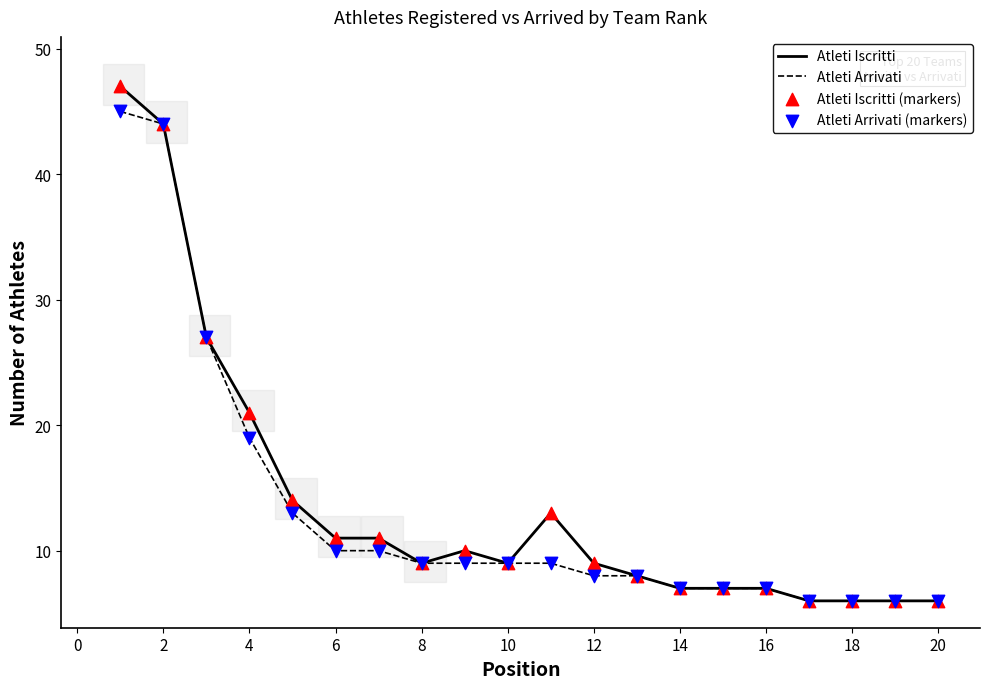

What is the lowest value of the Atleti Iscritti series?

6